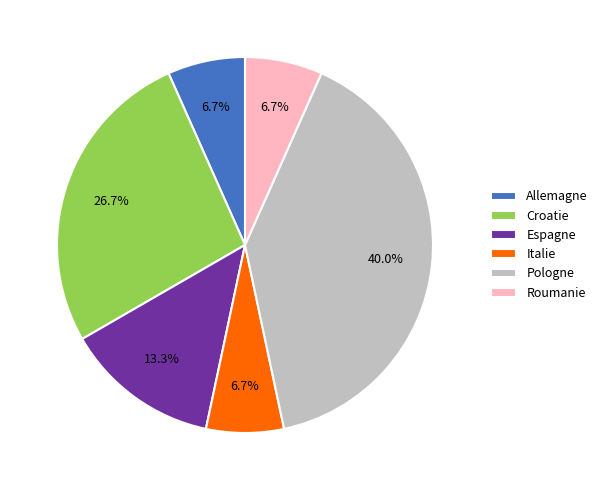

How much of the chart is everything except Espagne?

86.7%